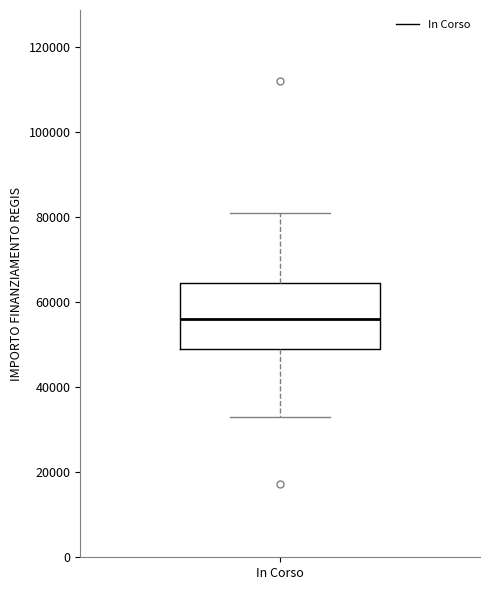

Where does the lower whisker of the box for In Corso end on the y-axis? The values are not printed on the chart, so give them approximately, as read against the axis.

32000